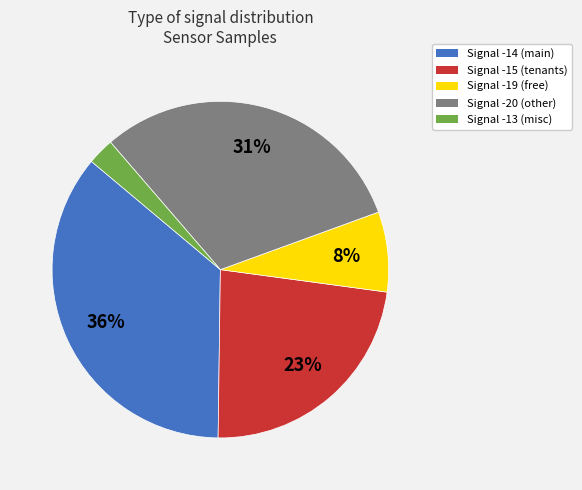

Is the sum of Signal -15 and Signal -20 greater than half?

Yes